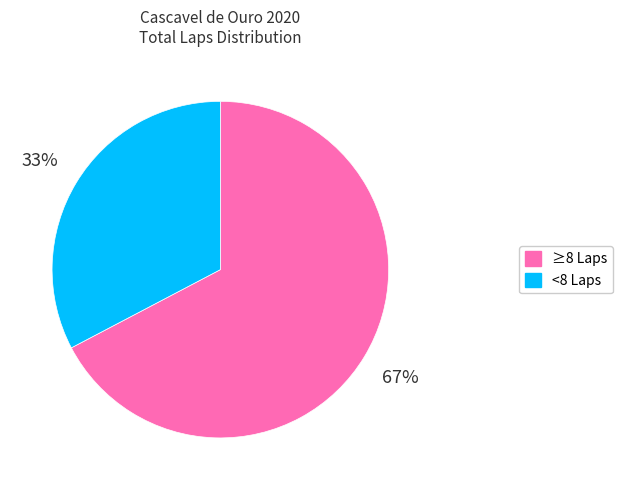

To the nearest percent, what is the average slice percentage?

50%